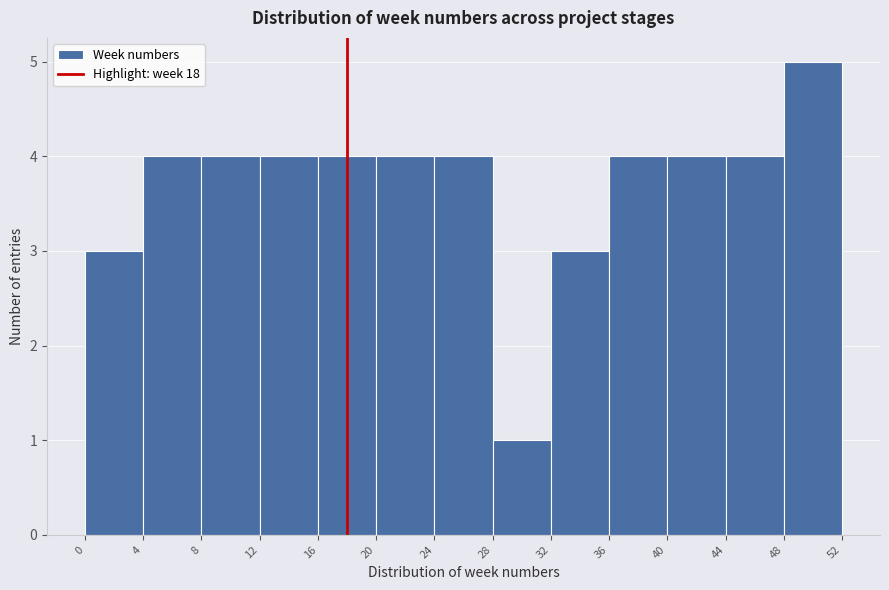

Reading left to right, list every bar in this chart as the range it spans on the x-axis followed by its height. The values are not printed on the chart, so give them approximately, as read against the axis.

0 to 4: 3
4 to 8: 4
8 to 12: 4
12 to 16: 4
16 to 20: 4
20 to 24: 4
24 to 28: 4
28 to 32: 1
32 to 36: 3
36 to 40: 4
40 to 44: 4
44 to 48: 4
48 to 52: 5